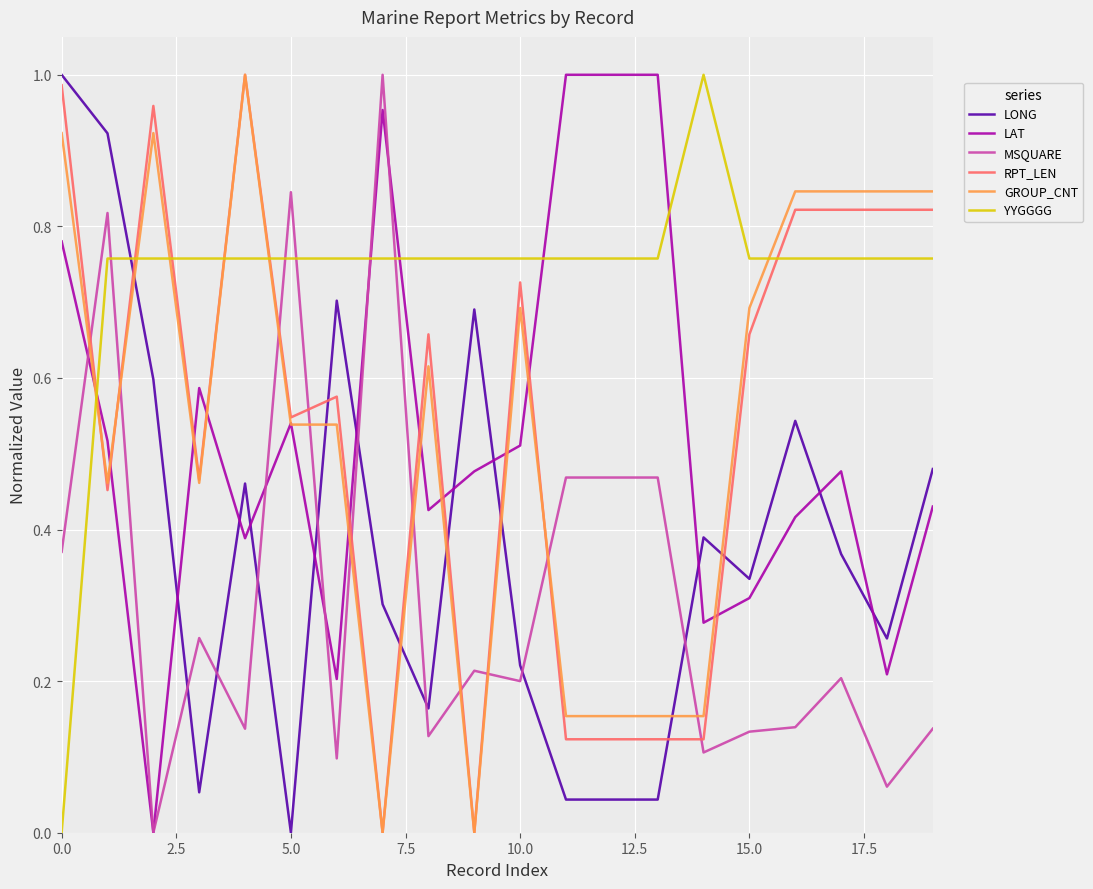

After their last crossing, which series has the higher values: GROUP_CNT or MSQUARE?

GROUP_CNT